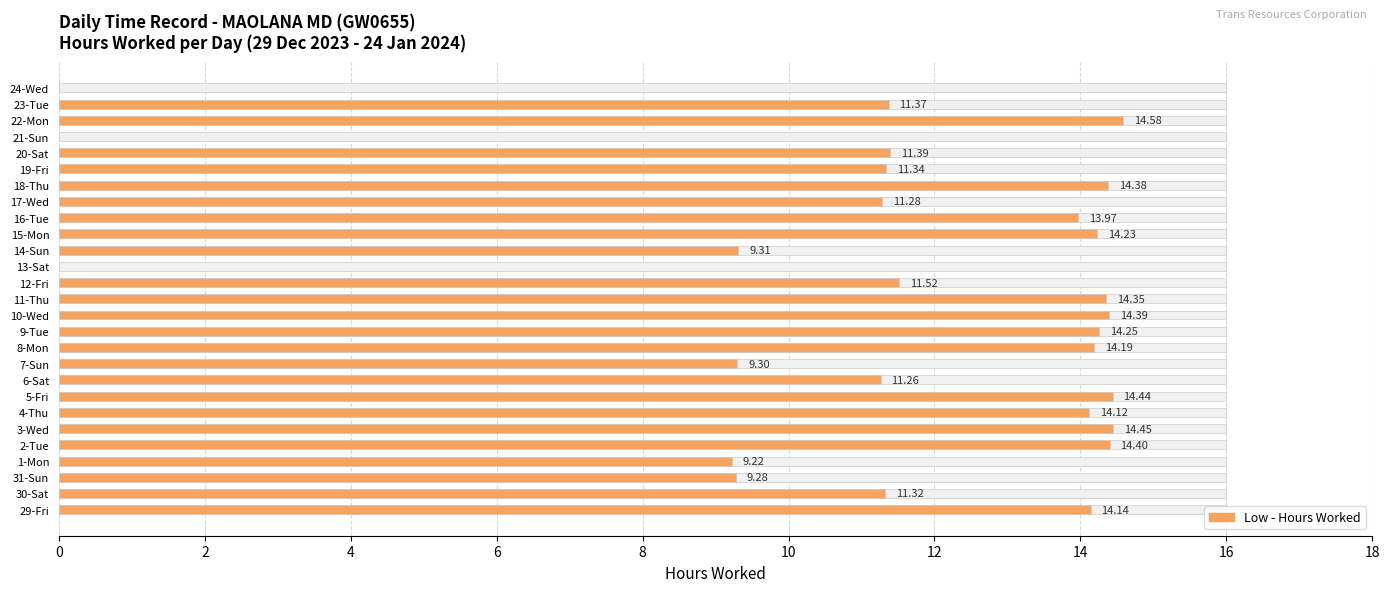

What is the label of the 4th bar from the right?

21-Sun